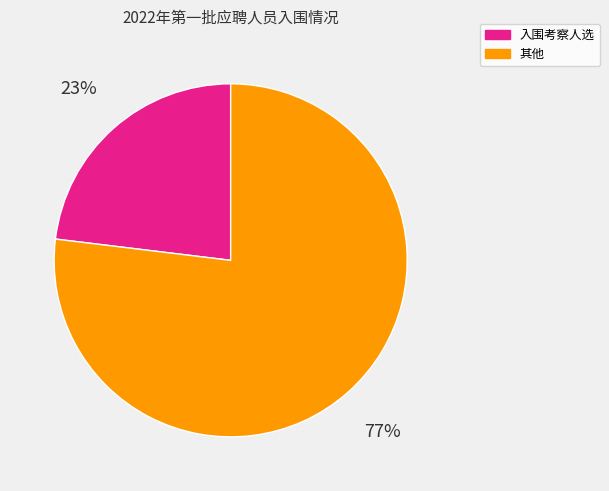

To the nearest percent, what is the difference between the largest and smallest slice percentages?

54%